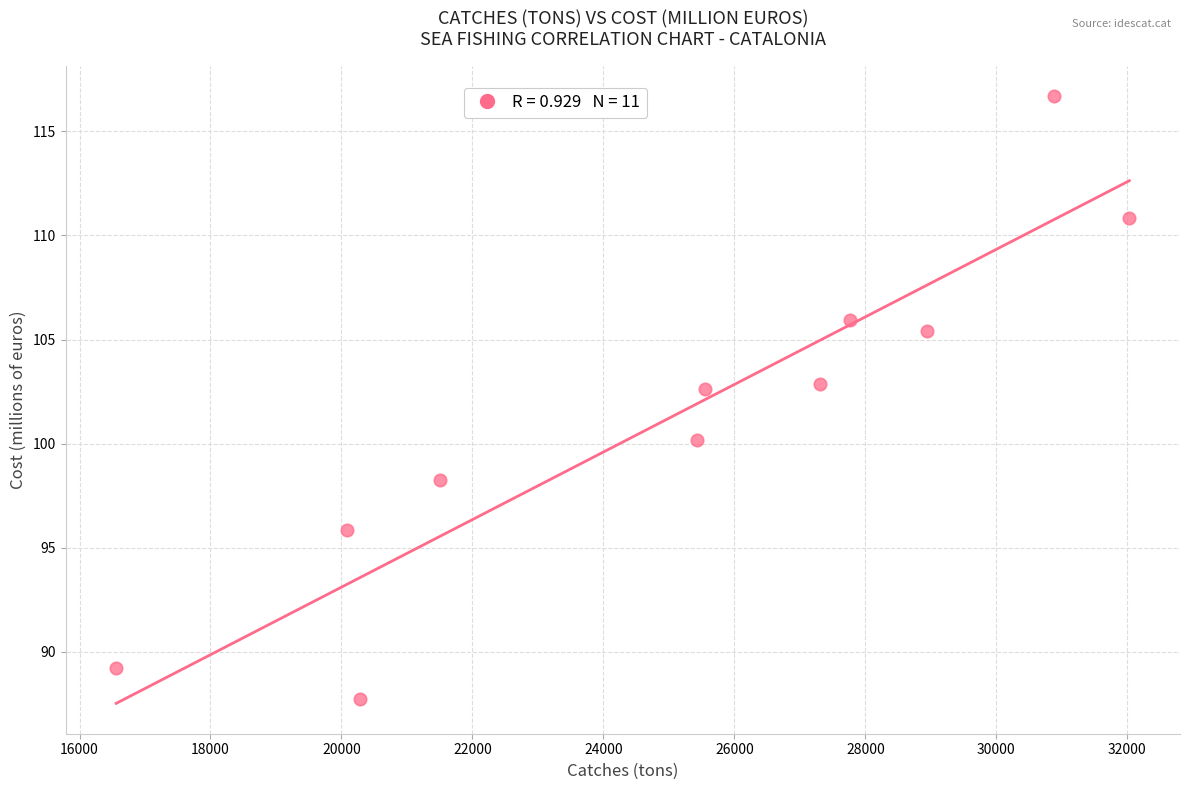

What is the range of Y values (max minus min)?

29.0